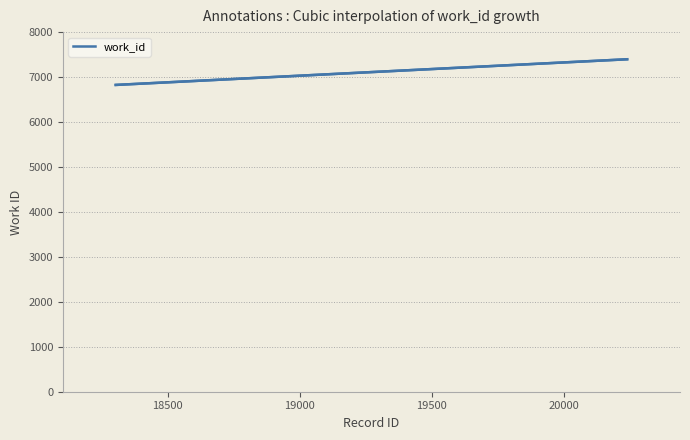

How many lines are shown in the chart?

1